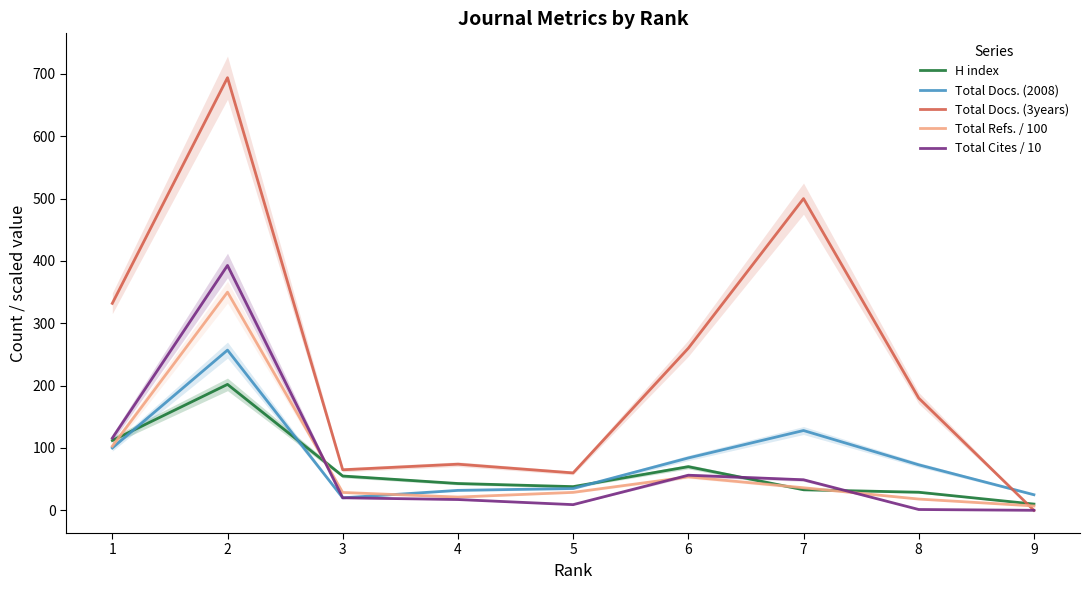

The Total Cites / 10 series shows 19.8 at 7. True or false?

False